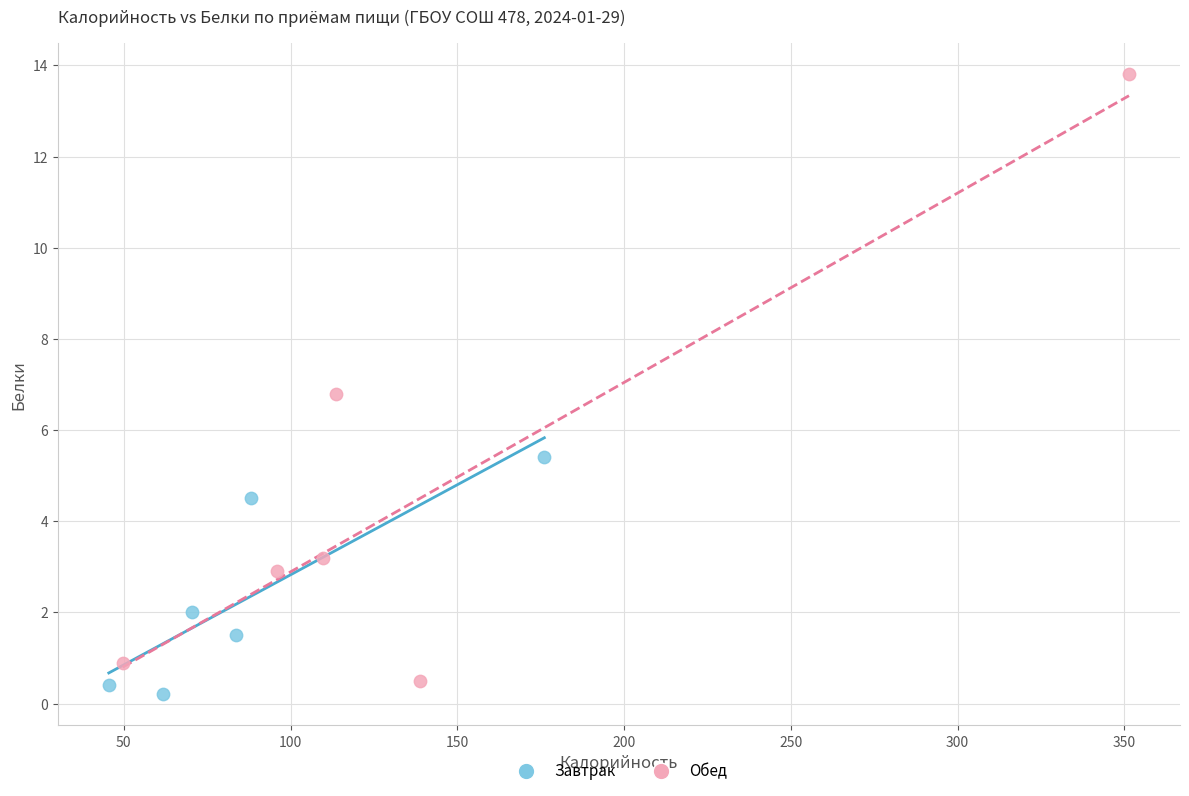

Which series has the widest spread of Y values?

Обед